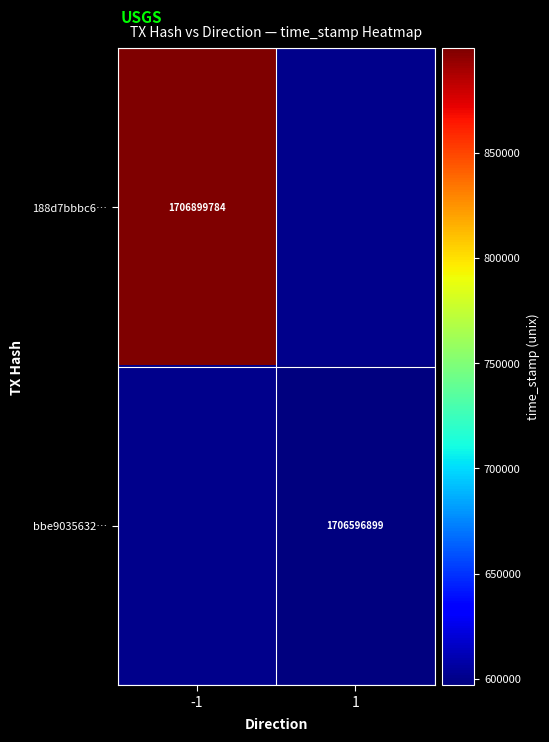

At which category does the chart reach its minimum across all series?

1